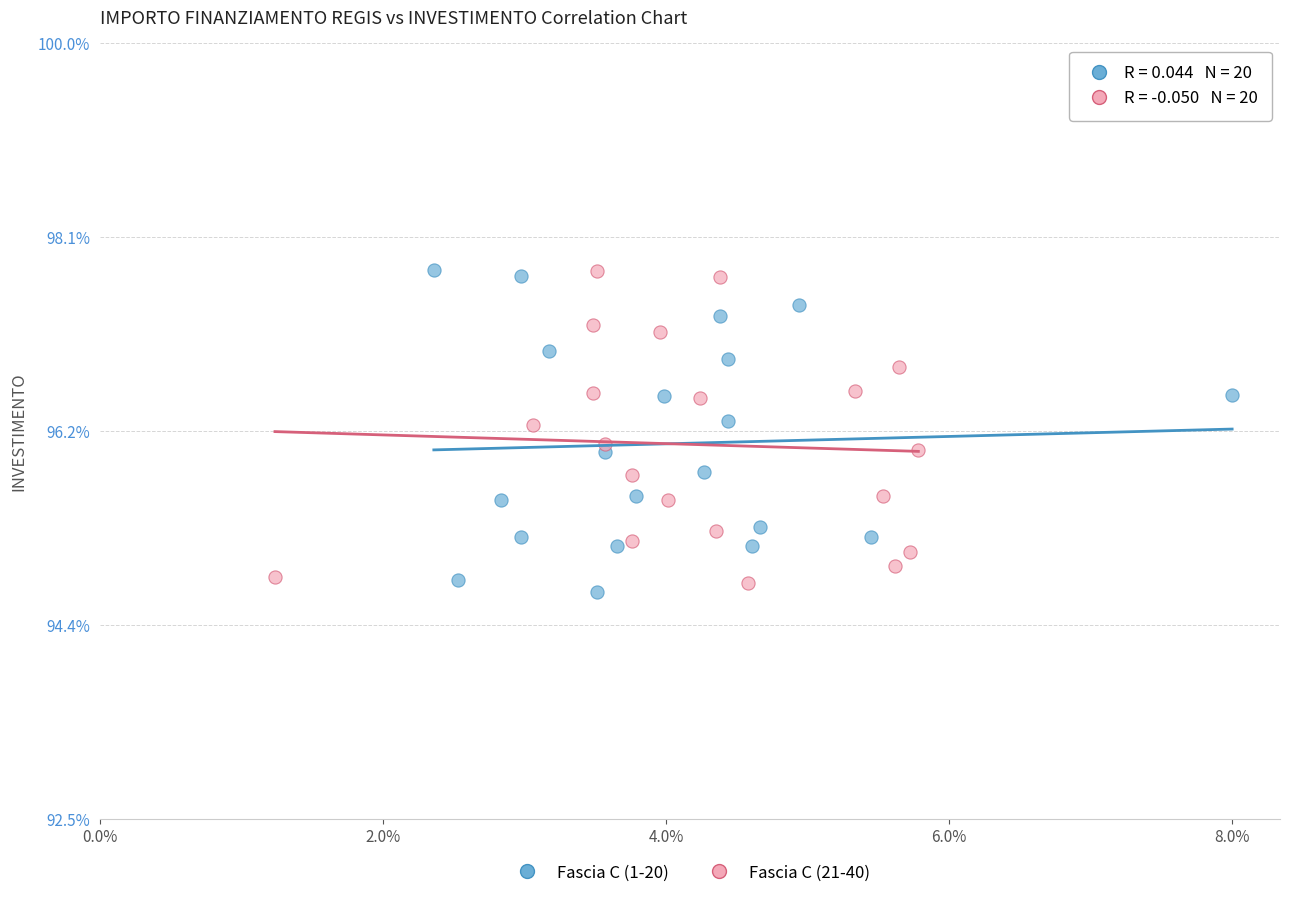

Which series contains the lowest Y value?

Fascia C (1-20)